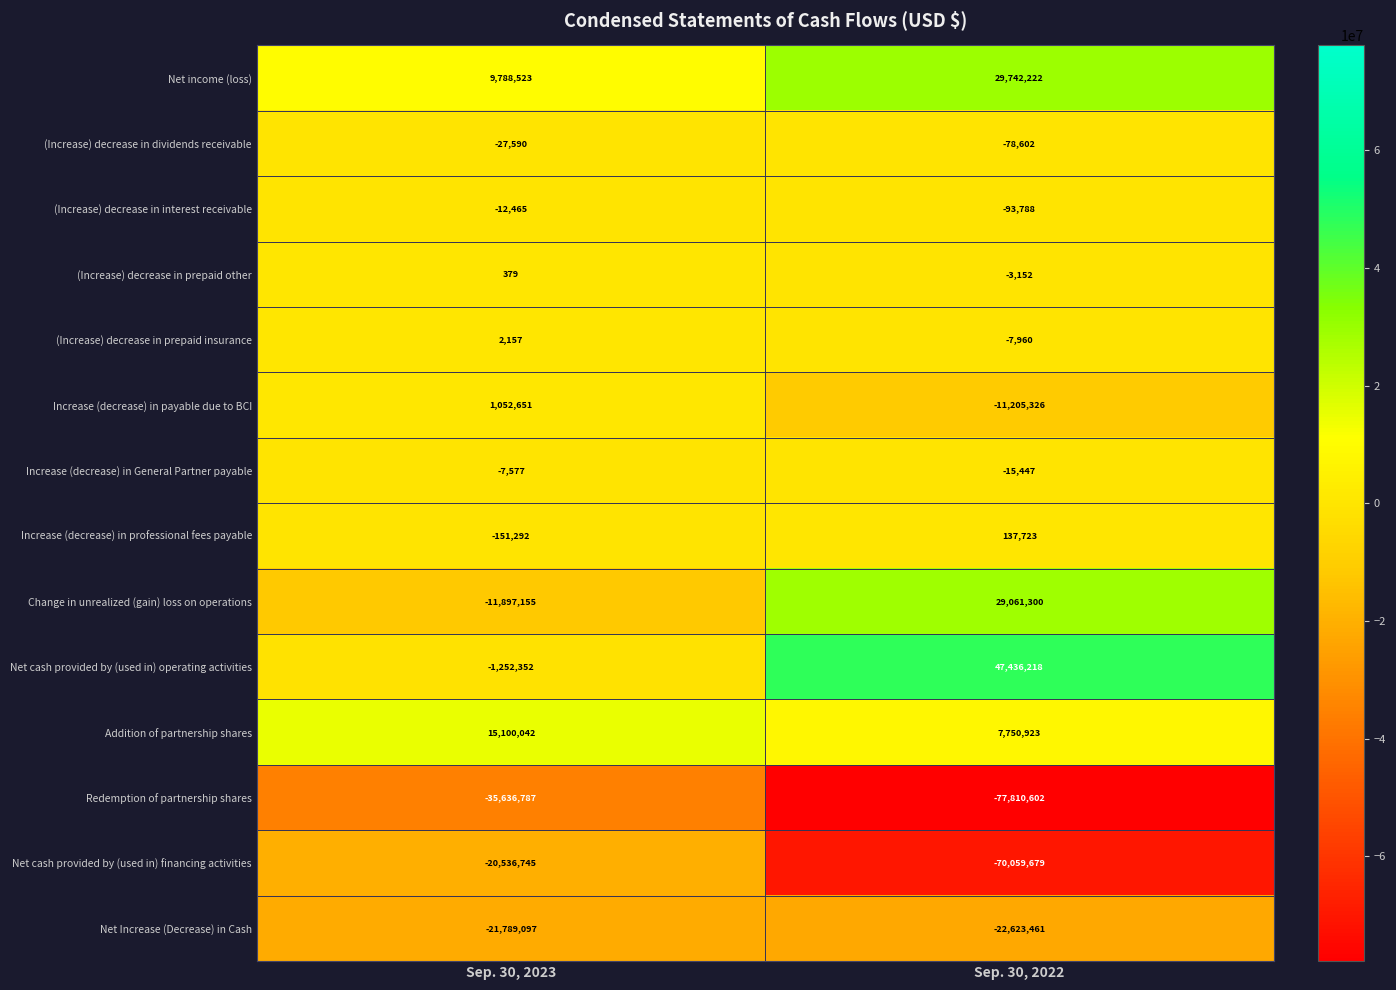

True or false: Increase (decrease) in General Partner payable has a value of -15447 at Sep. 30, 2022.

True